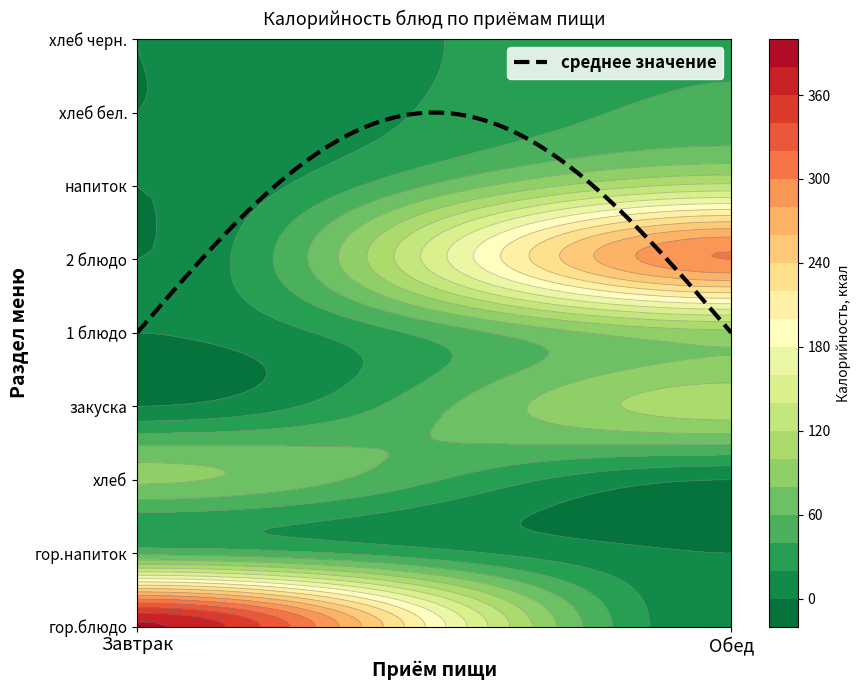

At how many categories does at least one series exceed 266?

2